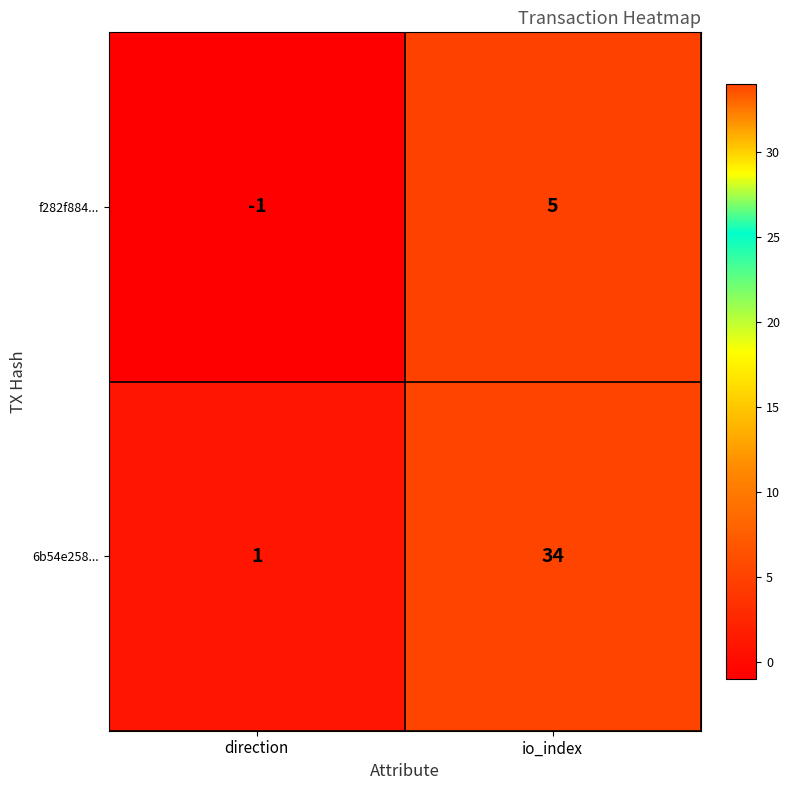

How many positive values does the f282f884... series have?

1